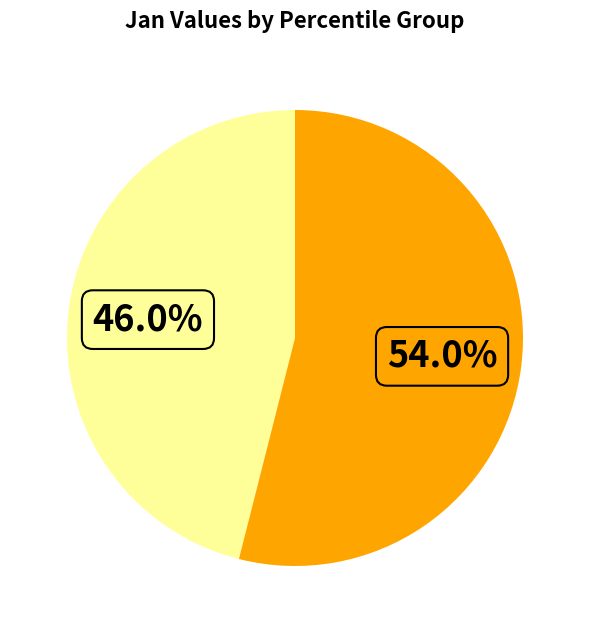

Does any single category account for the majority?

Yes